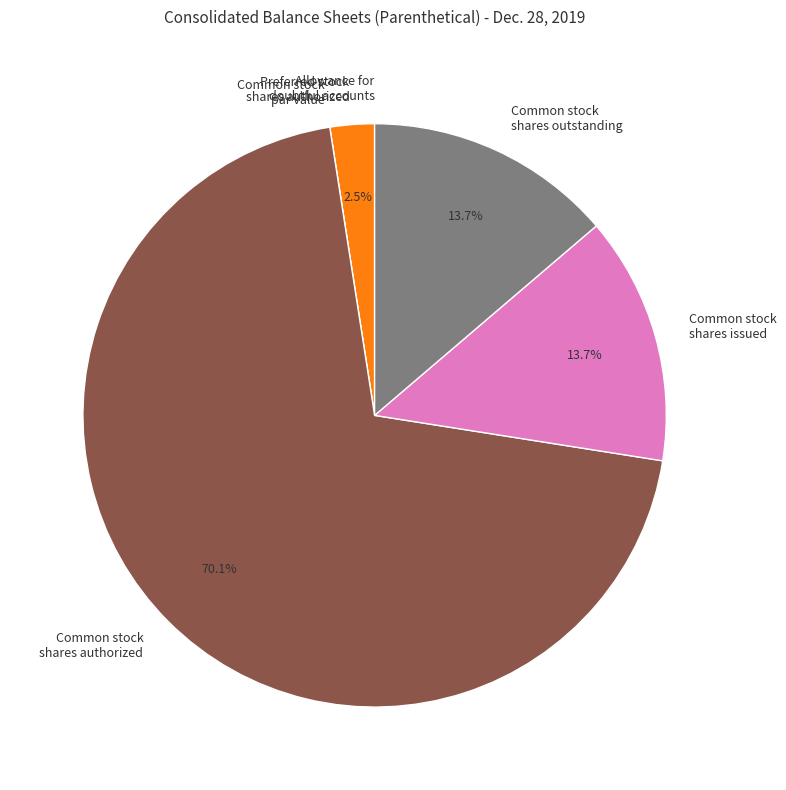

What is the majority slice?

Common stock shares authorized